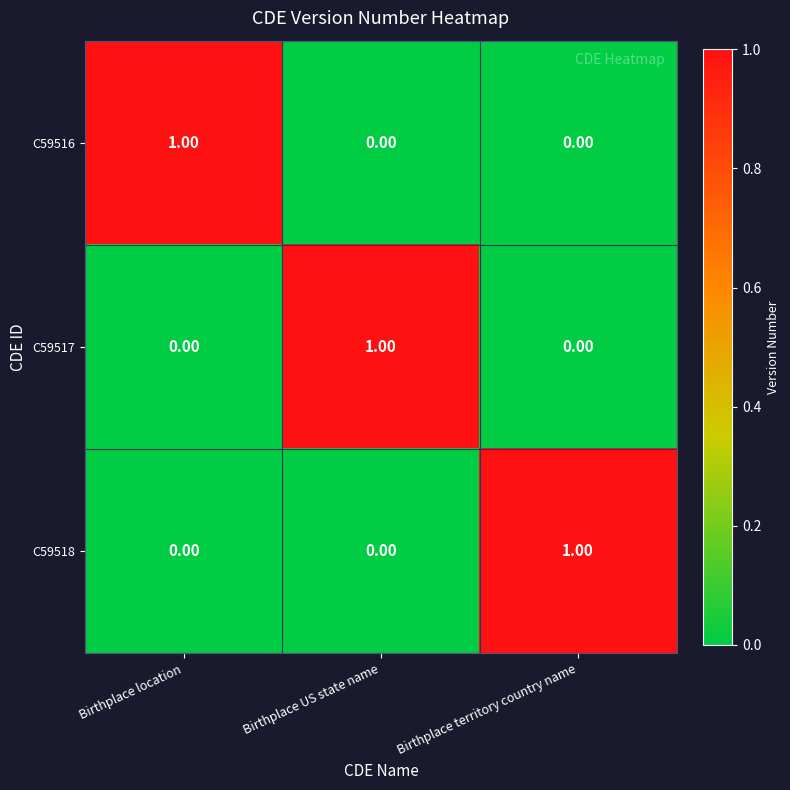

Which category has the highest value in the C59517 series?

Birthplace US state name